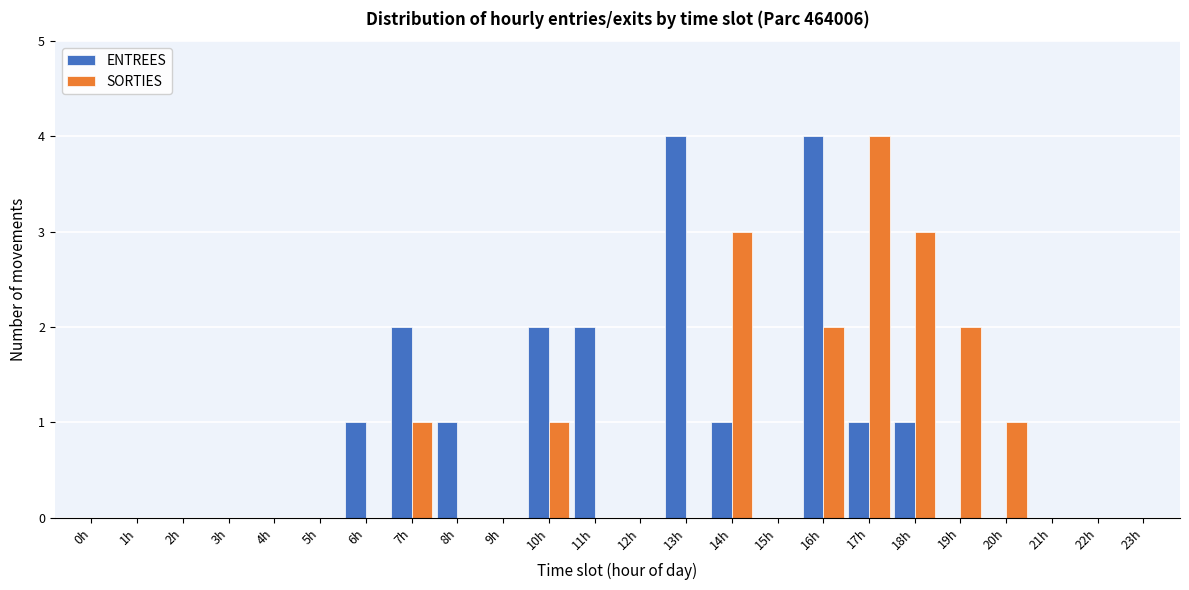

Which series changed the most between 11h and 18h?

SORTIES